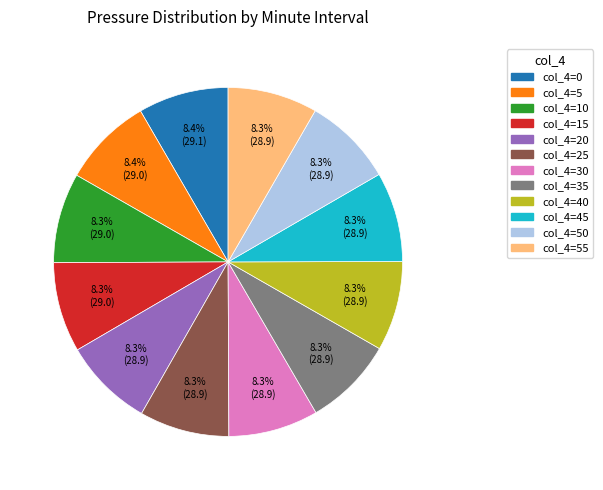

How many segments does this pie chart have?

12